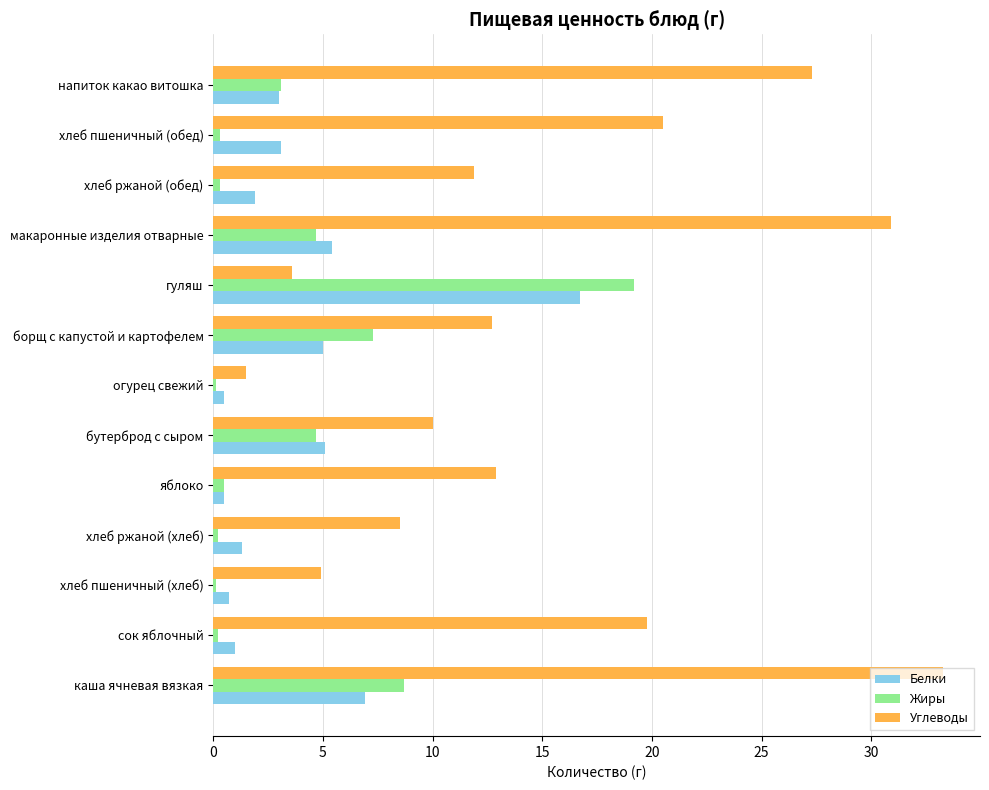

What is the sum of all Жиры values?

49.4